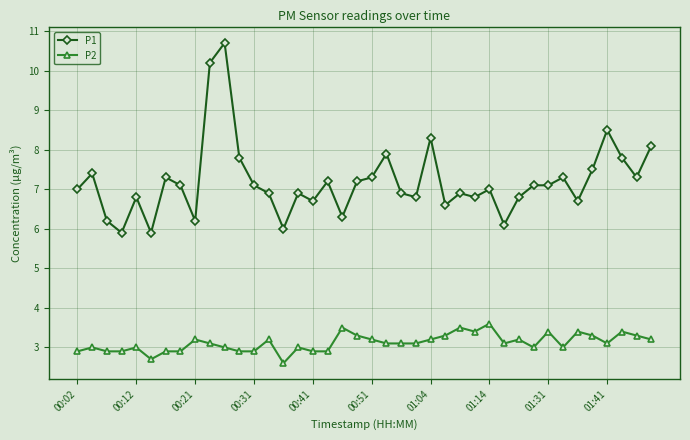

What is the maximum value shown in the chart?

10.7